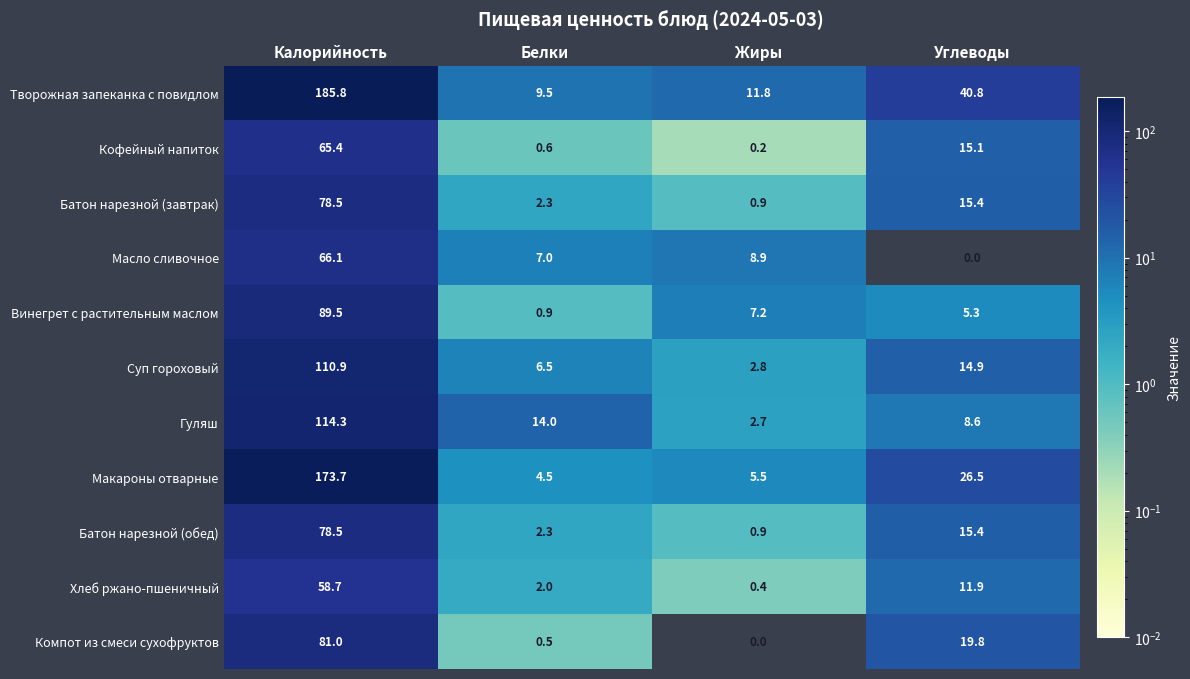

The Батон нарезной (завтрак) series shows 78.5 at Калорийность. True or false?

True